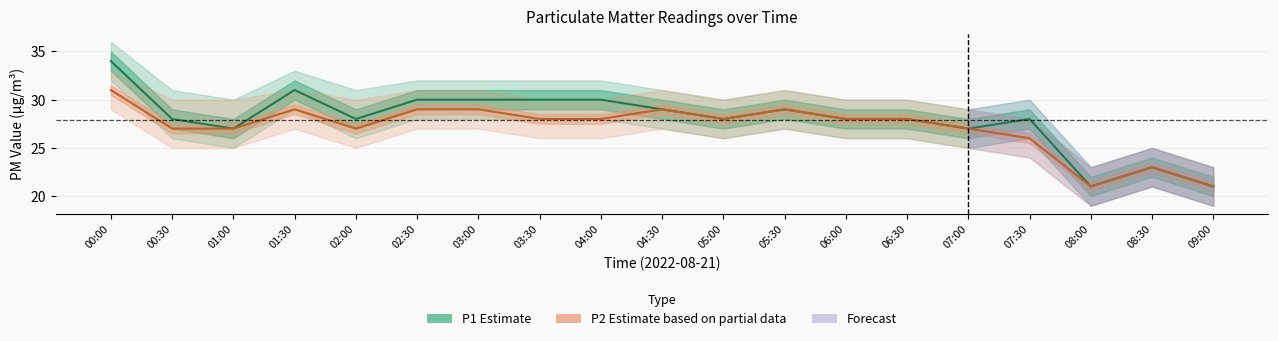

Which series has the widest spread of values?

P1 (Estimate)